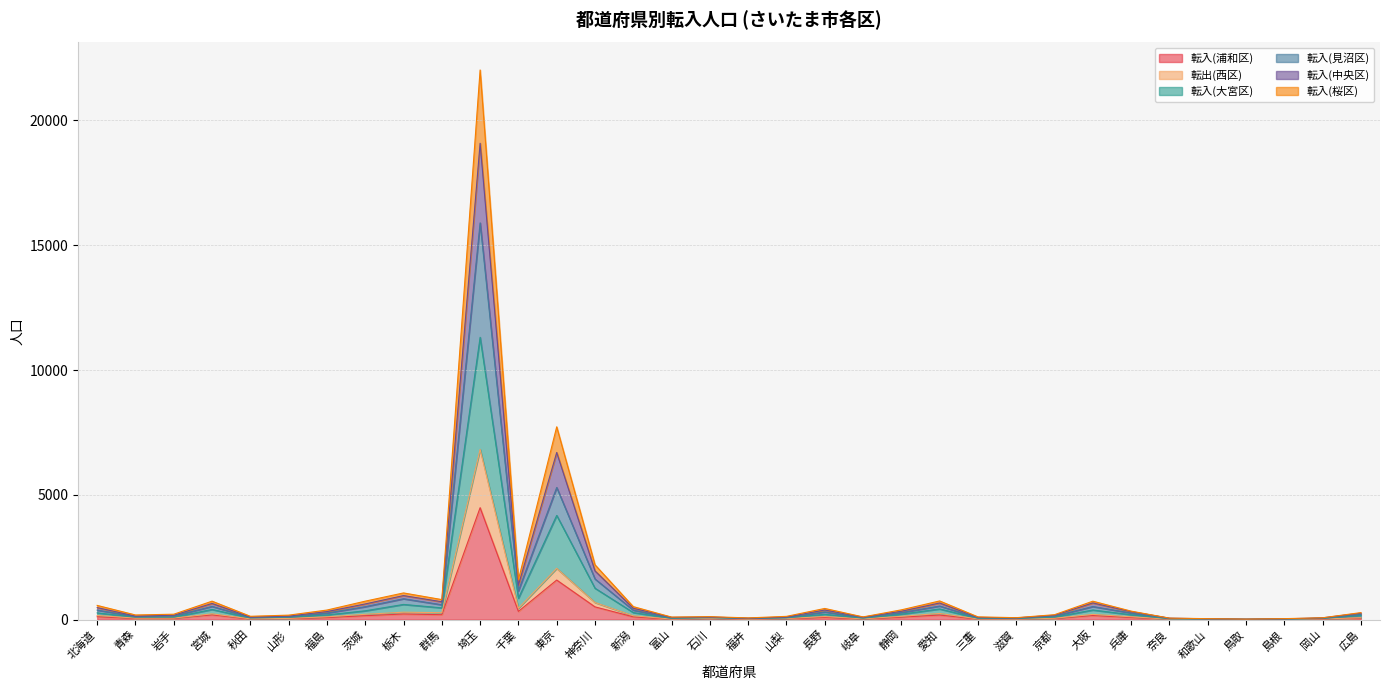

What is the spread (max minus min) of values at 岡山?

57